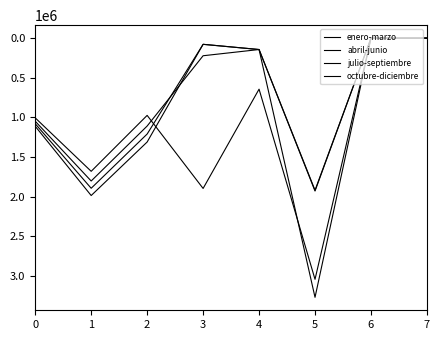

Does the chart display data point markers on the line(s)?

No